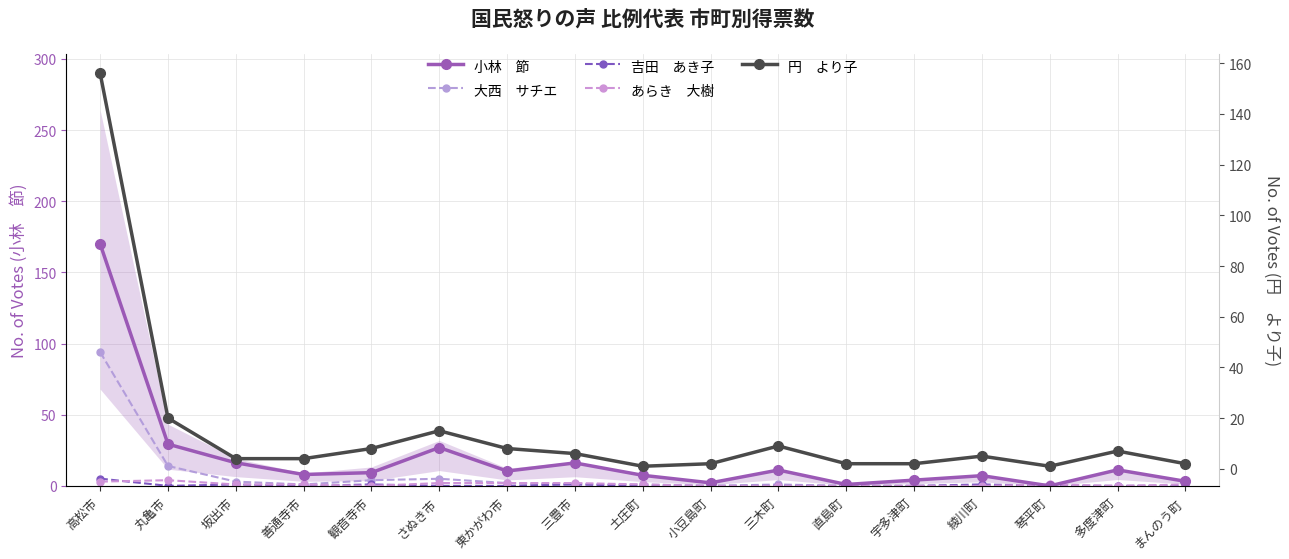

At which category does the chart reach its peak across all series?

高松市